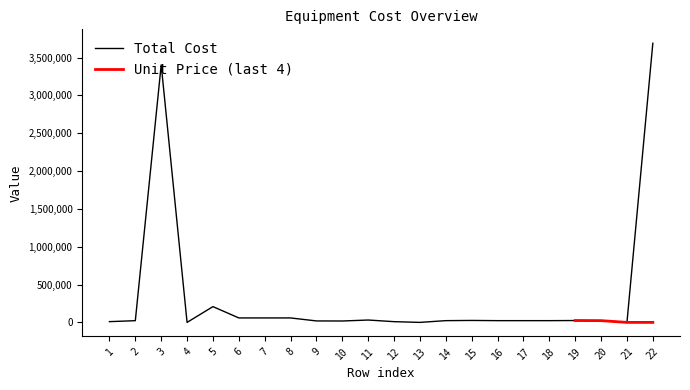

What is the spread (max minus min) of values at 7?

58797